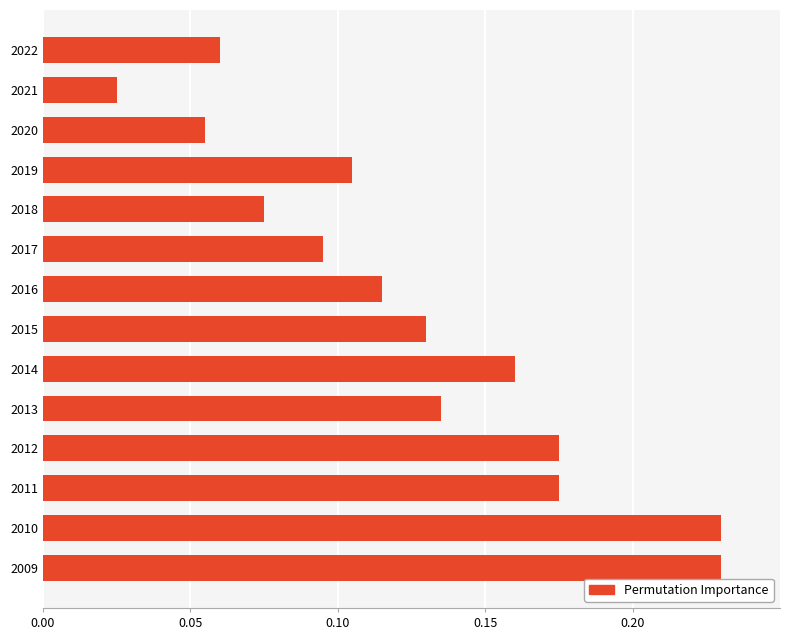

Which has a higher value, 2012 or 2009?

2009